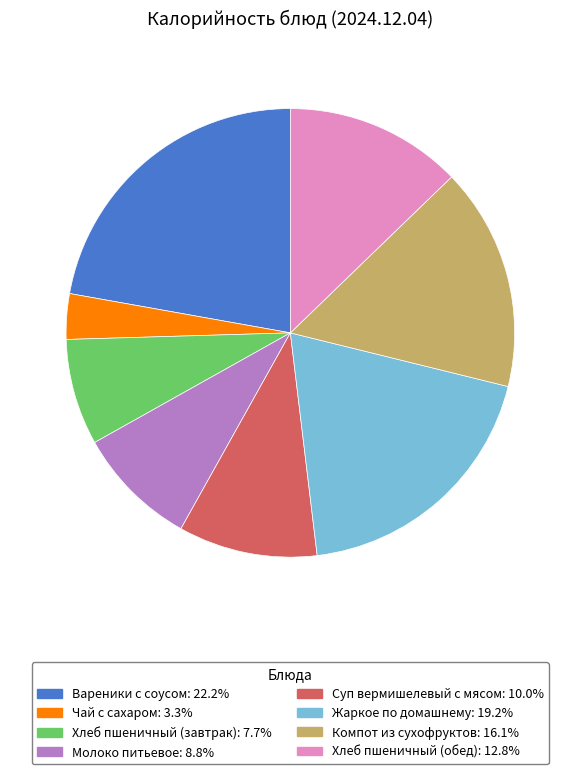

The Молоко питьевое slice represents 21% of the pie. True or false?

False